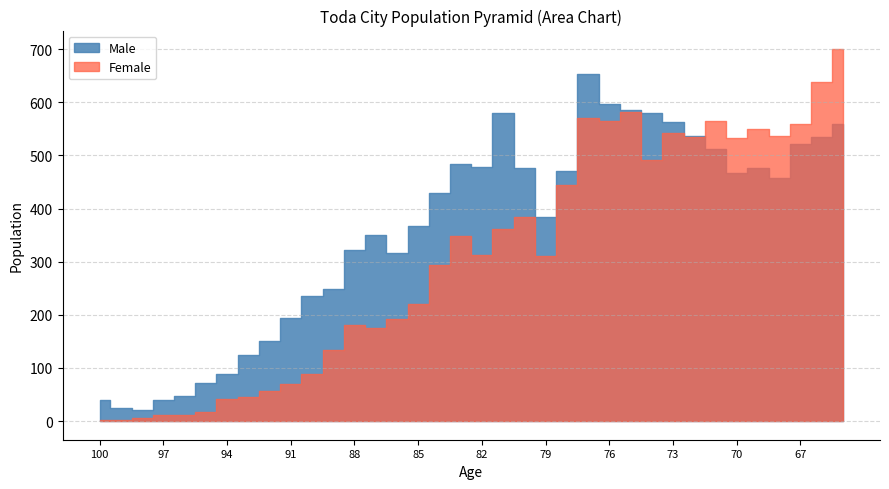

How many values in the Female series exceed 313?

17